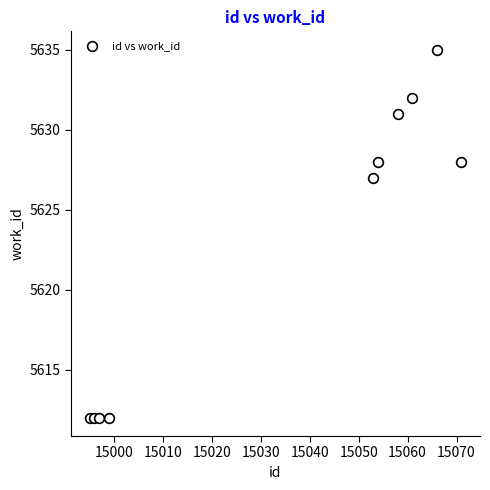

What Y value in the scatter plot is closest to 5623?

5627